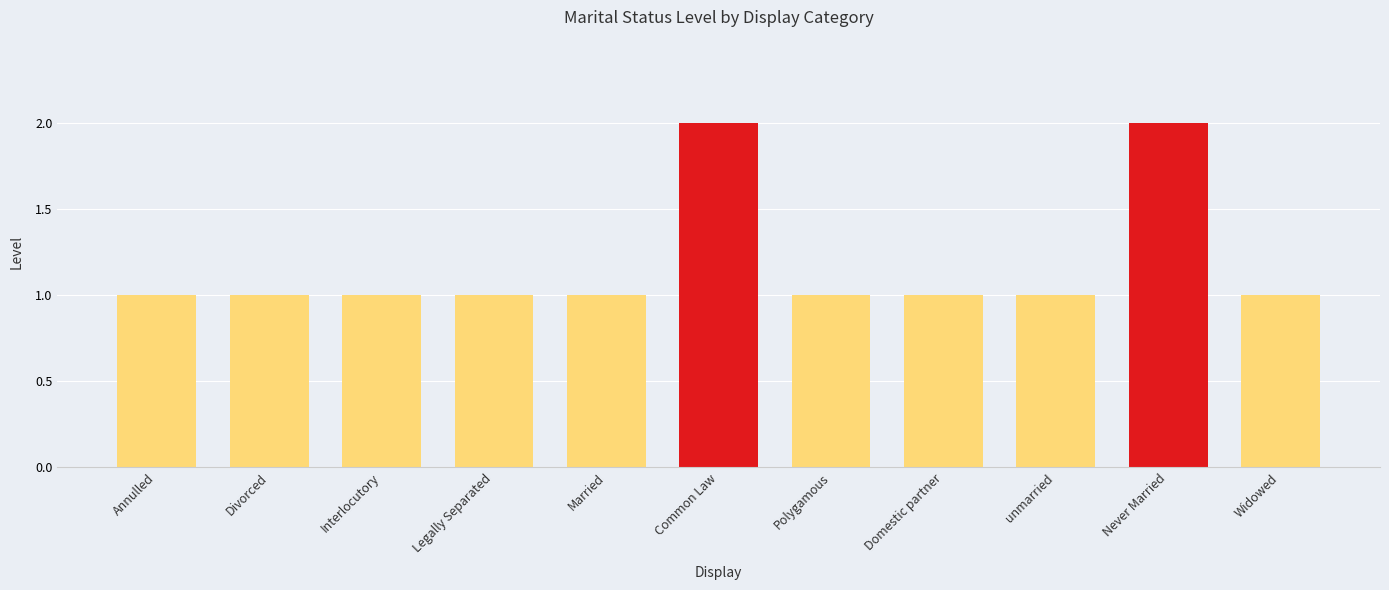

Read the value at Divorced.

1